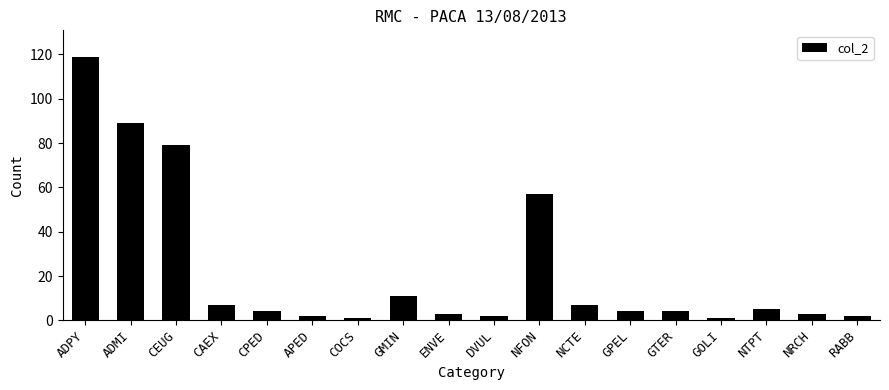

Between GTER and ADPY, which is larger?

ADPY